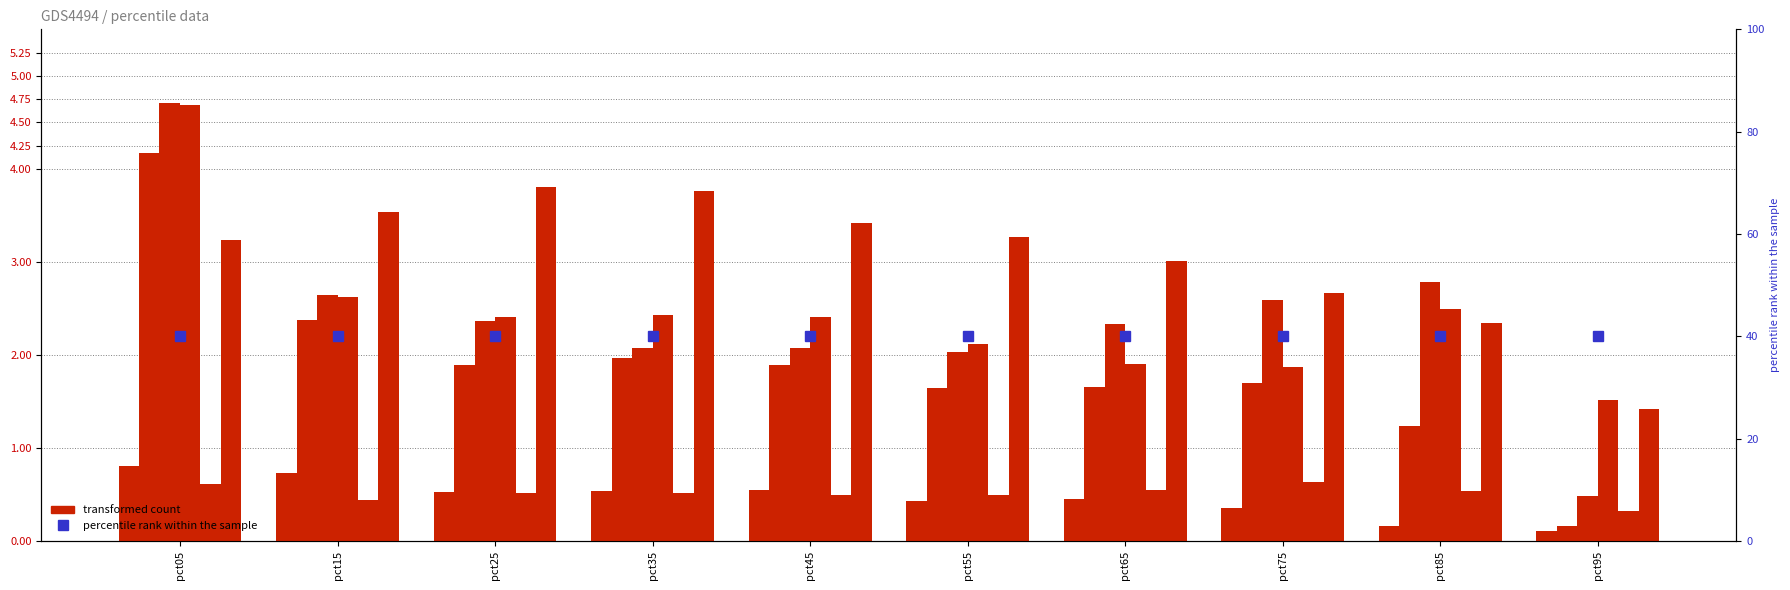

Read the Jan value at pct35.

0.5